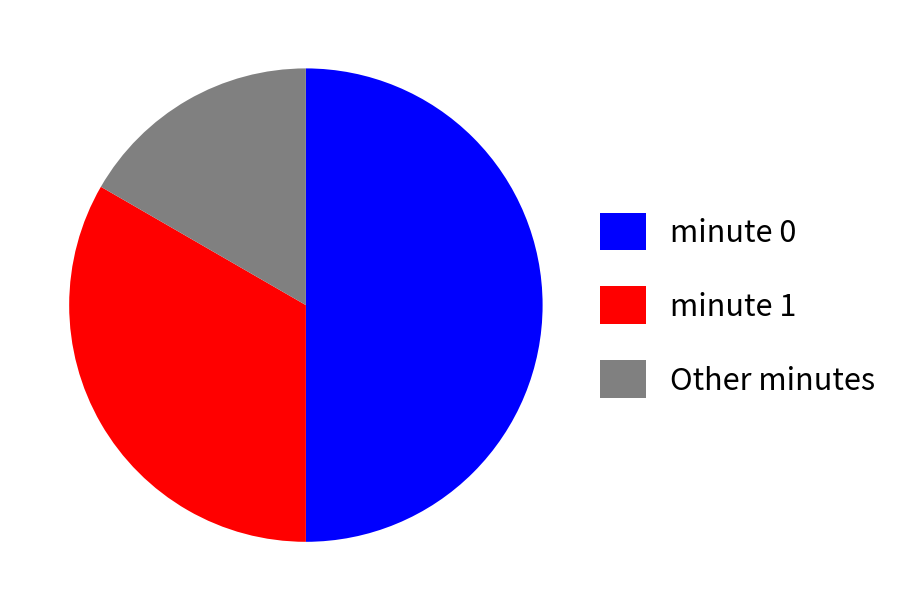

How many slices are in this pie chart?

3